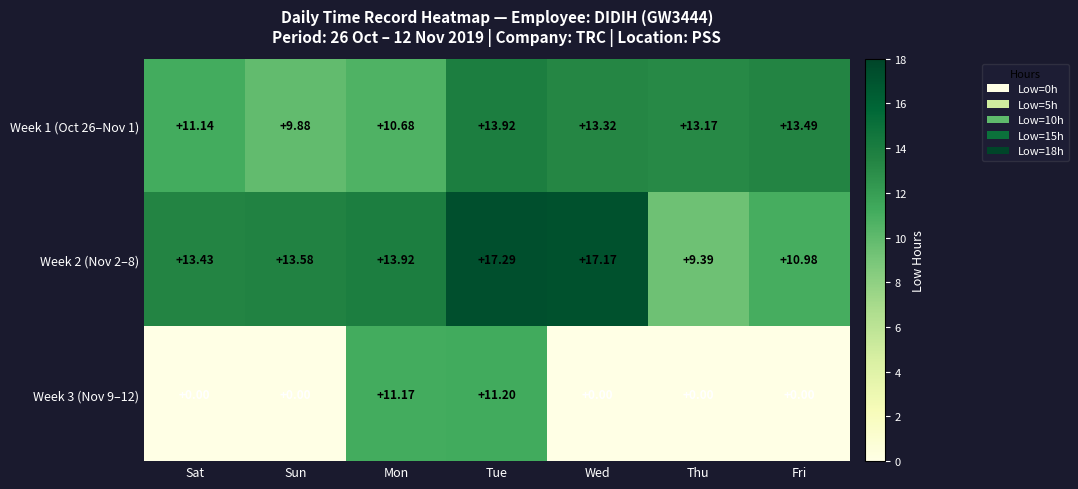

Count the number of categories in the chart.

7